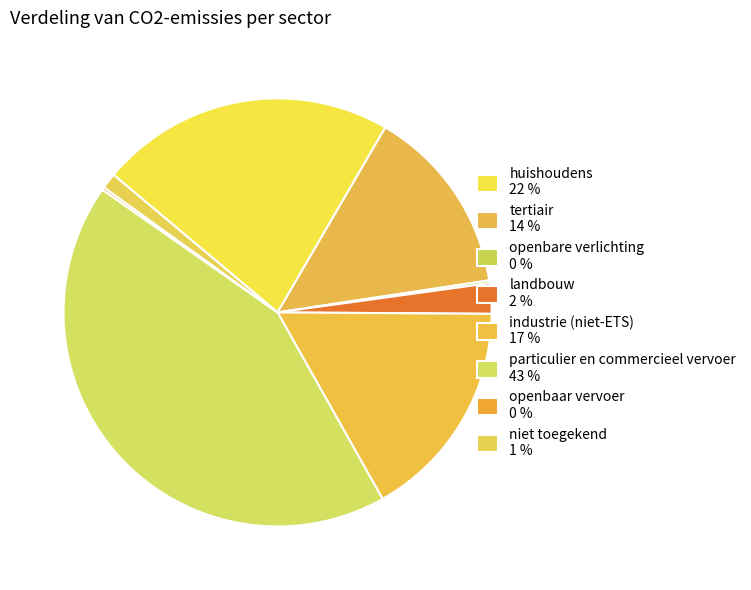

To the nearest percent, what is the combined percentage of tertiair and huishoudens?

36%